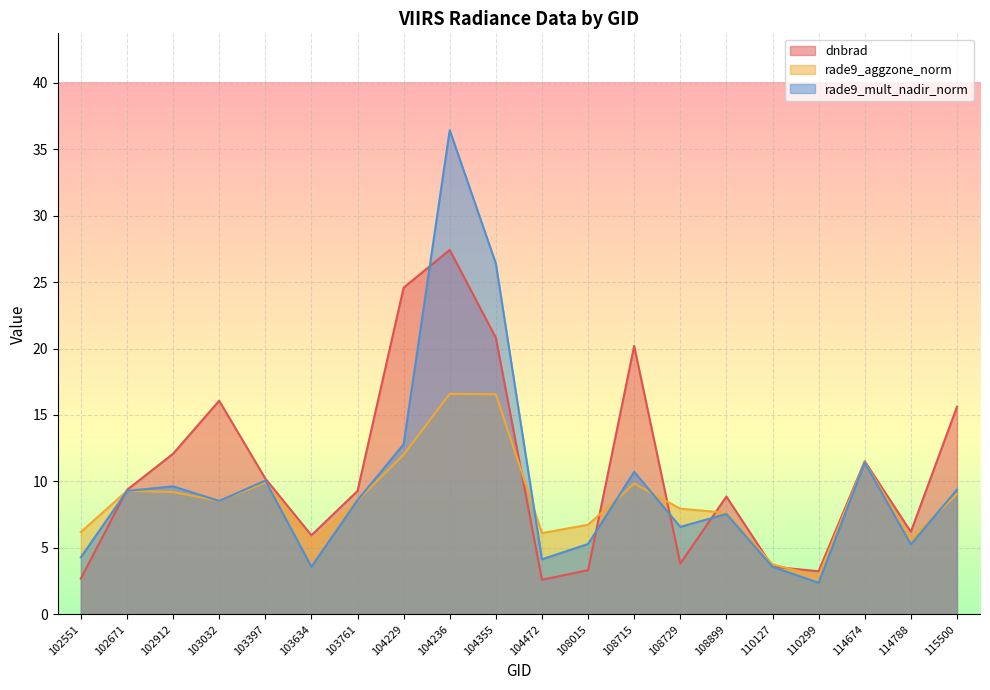

True or false: dnbrad and rade9_aggzone_norm intersect in this chart.

True